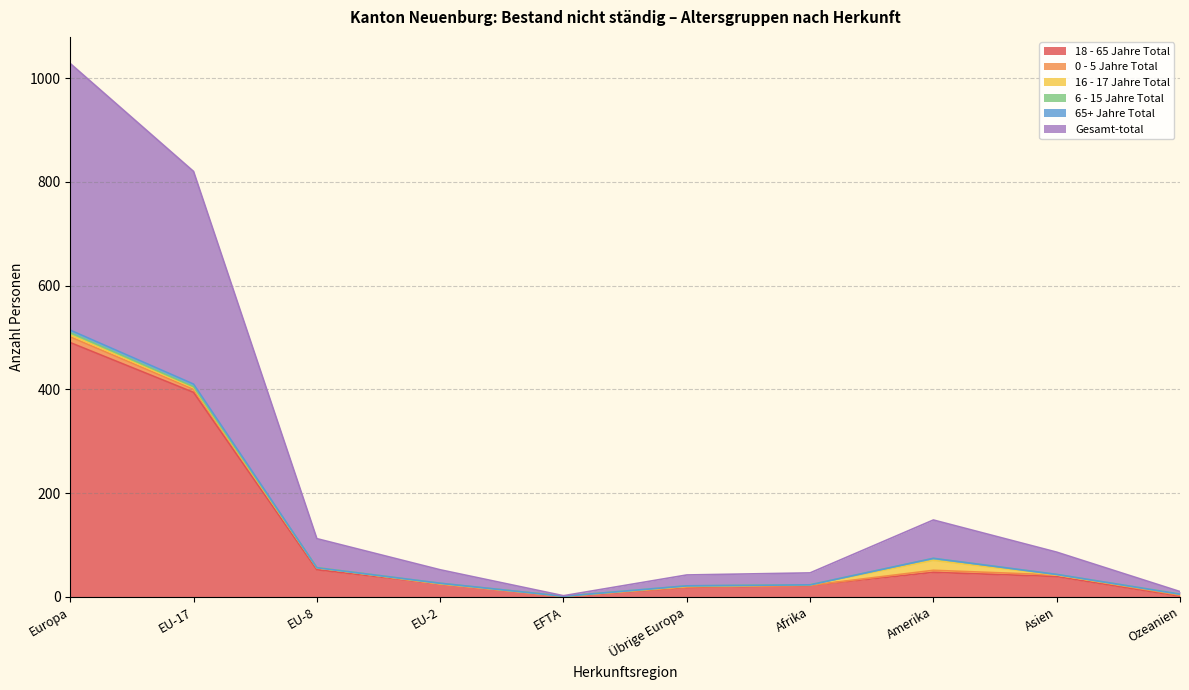

At which category is the sum across all series the highest?

Europa